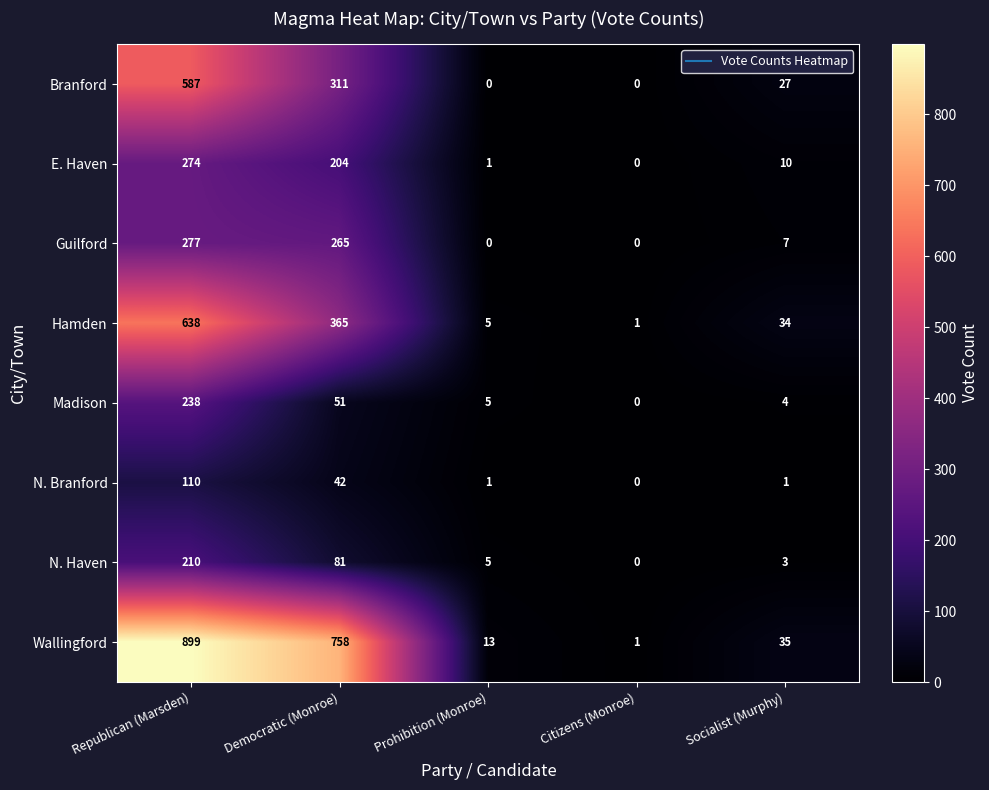

At which label is Guilford closest to 138?

Democratic (Monroe)